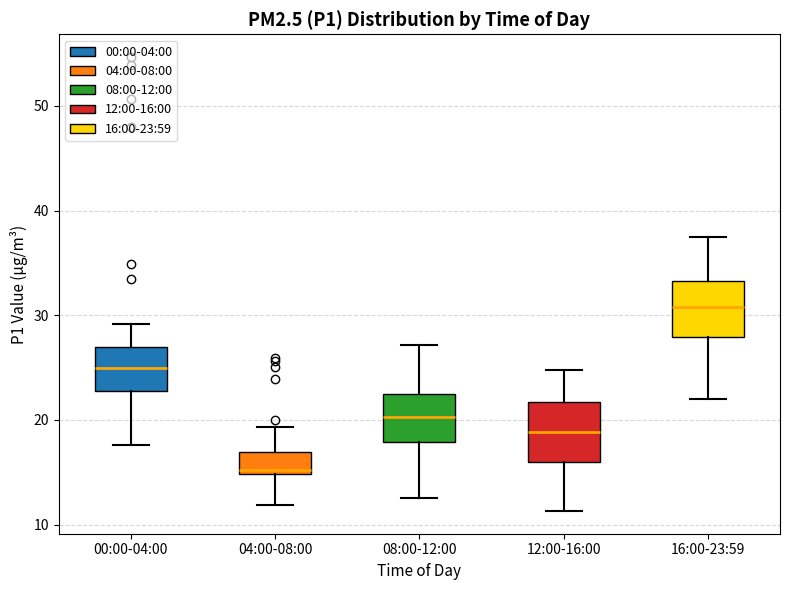

Reading left to right, read every box against the y-axis: the position of its median line, the range the box covers, and the ends of its whiskers. The values are not printed on the chart, so give them approximately, as read against the axis.

00:00-04:00: median 25, box 23 to 27, whiskers 18 to 29
04:00-08:00: median 15 (just above the box's lower edge), box 15 to 17, whiskers 12 to 19
08:00-12:00: median 20, box 18 to 23, whiskers 13 to 27
12:00-16:00: median 19, box 16 to 22, whiskers 11 to 25
16:00-23:59: median 31, box 28 to 33, whiskers 22 to 38